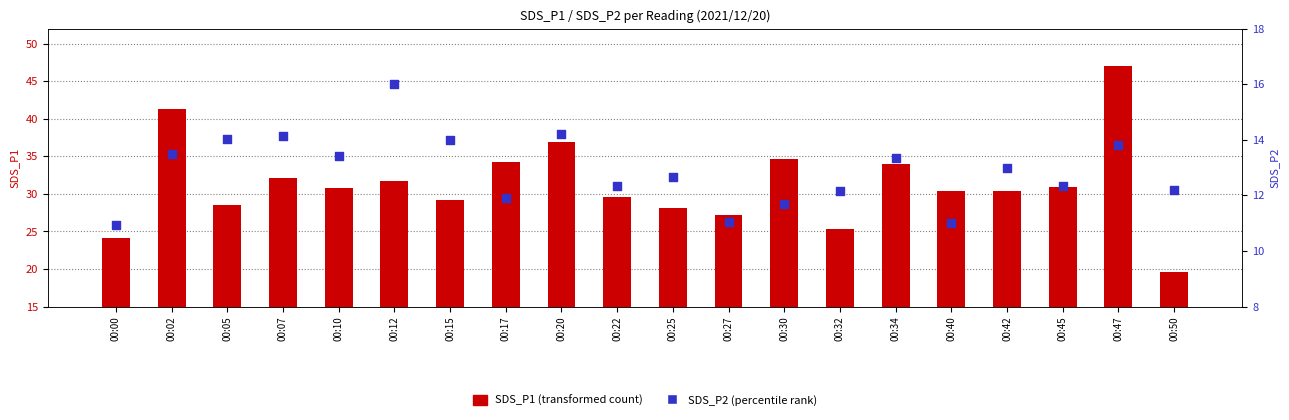

What is the total value across all series at 00:22?

41.9